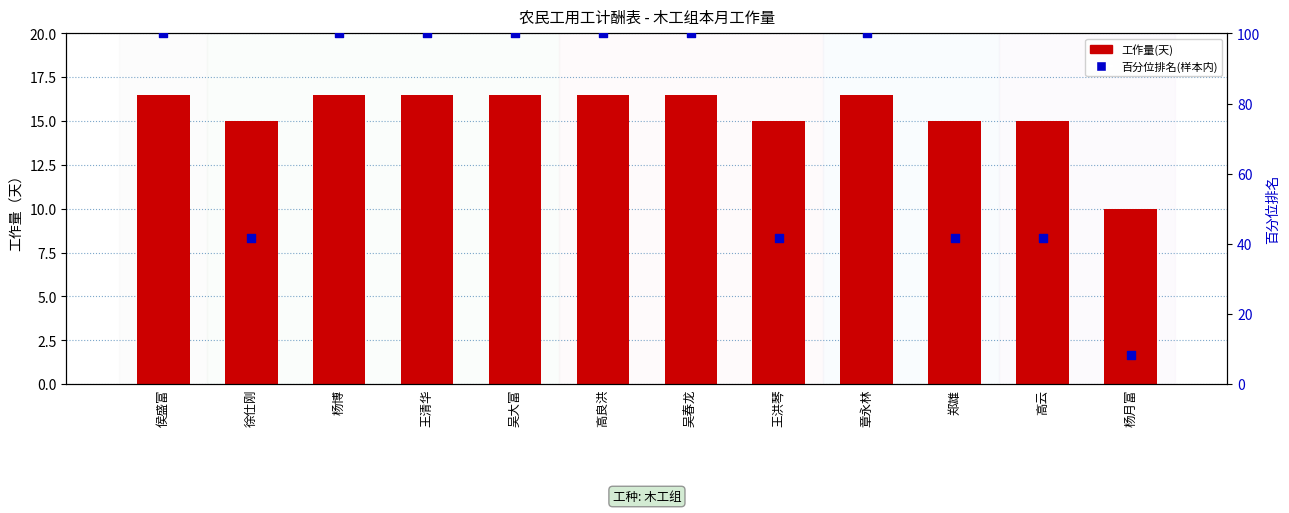

At which category is the sum across all series the highest?

侯盛富